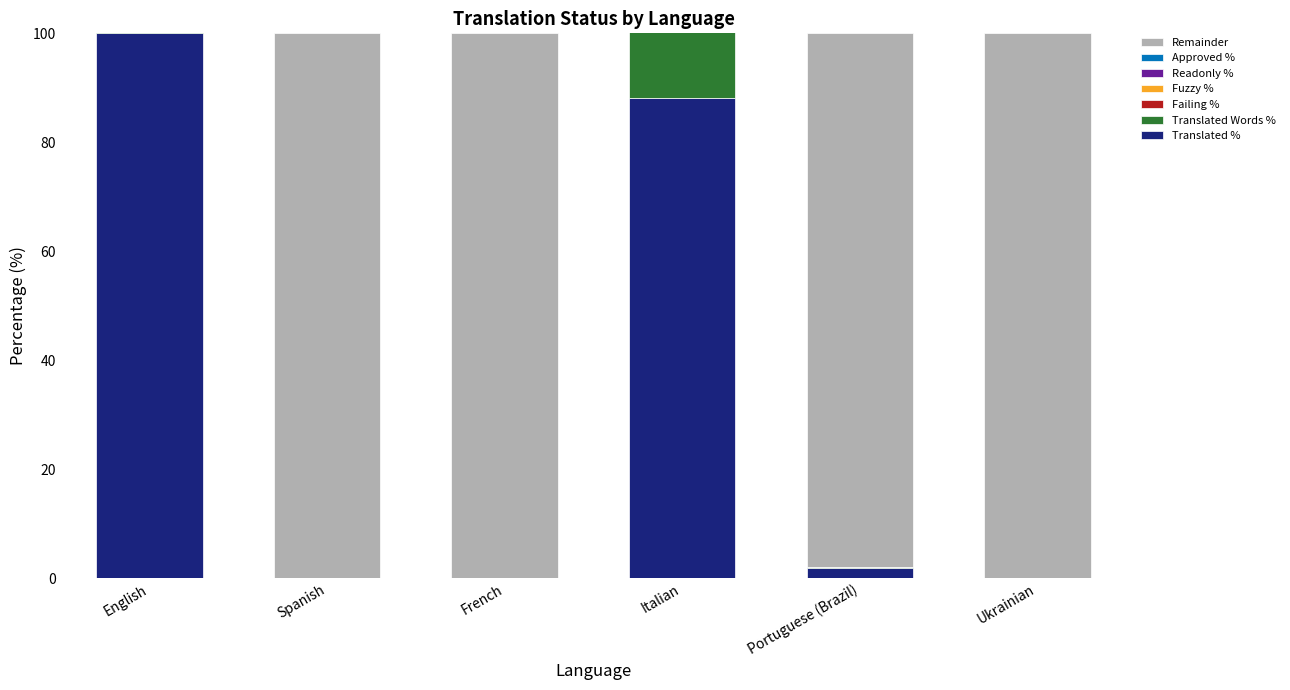

Is it true that translated_percent equals 0.0 at Ukrainian?

True